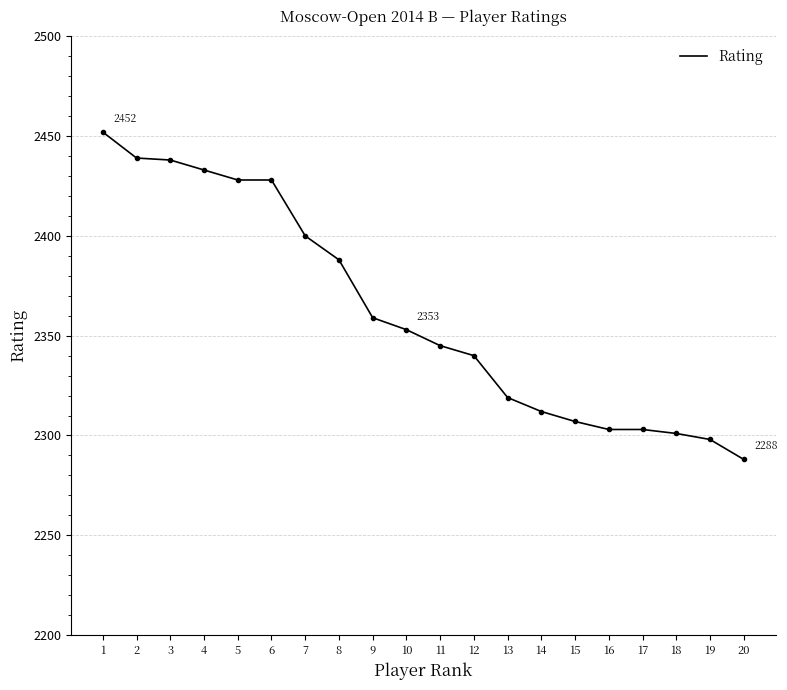

What value does the data have at 6?

2428